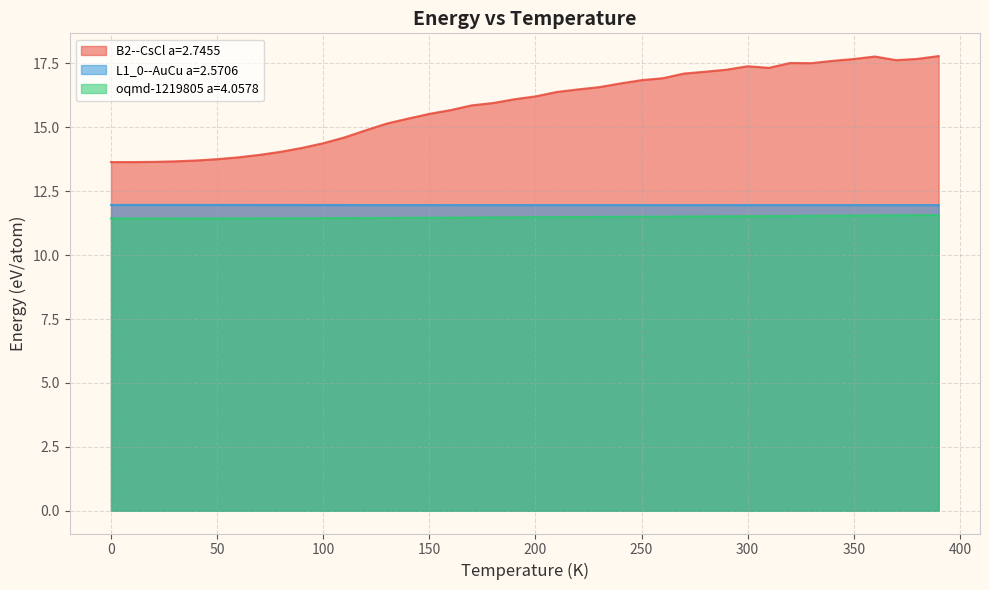

What is the difference between the highest and lowest values at 80.0?

2.6